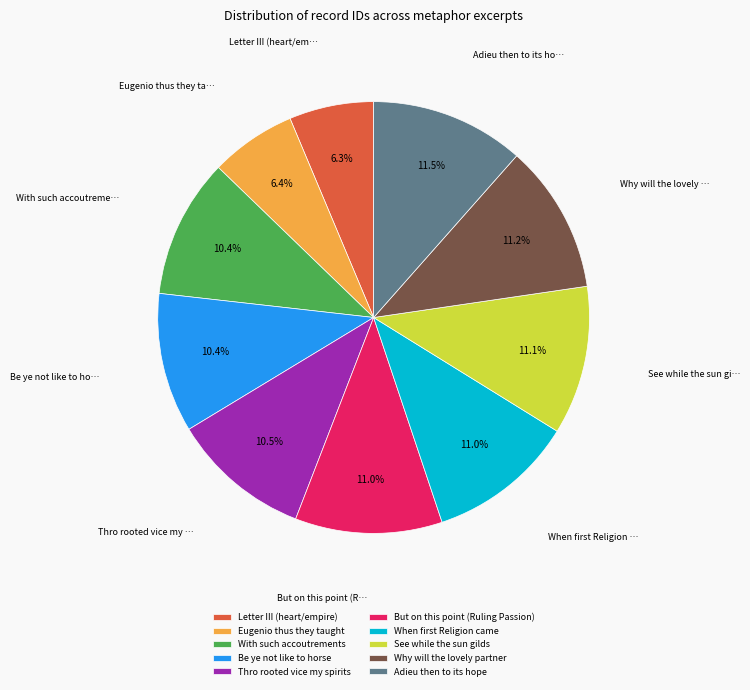

How many slices are in this pie chart?

10